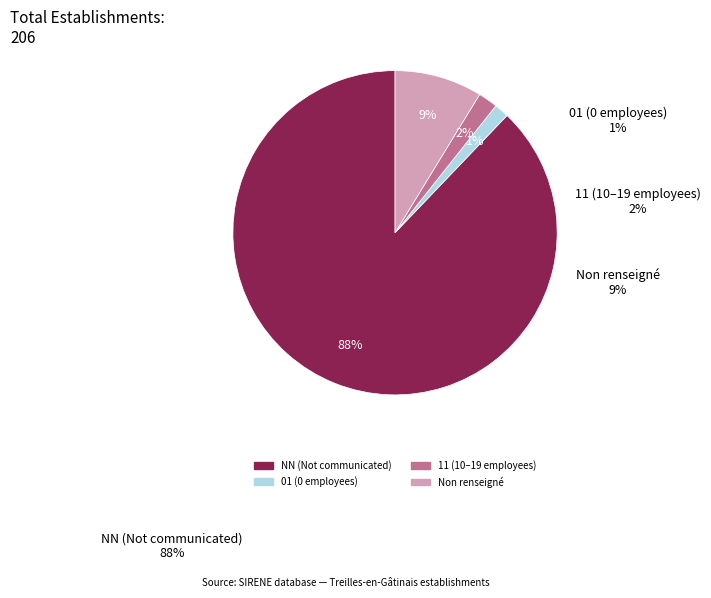

To the nearest percent, what is the average slice percentage?

25%